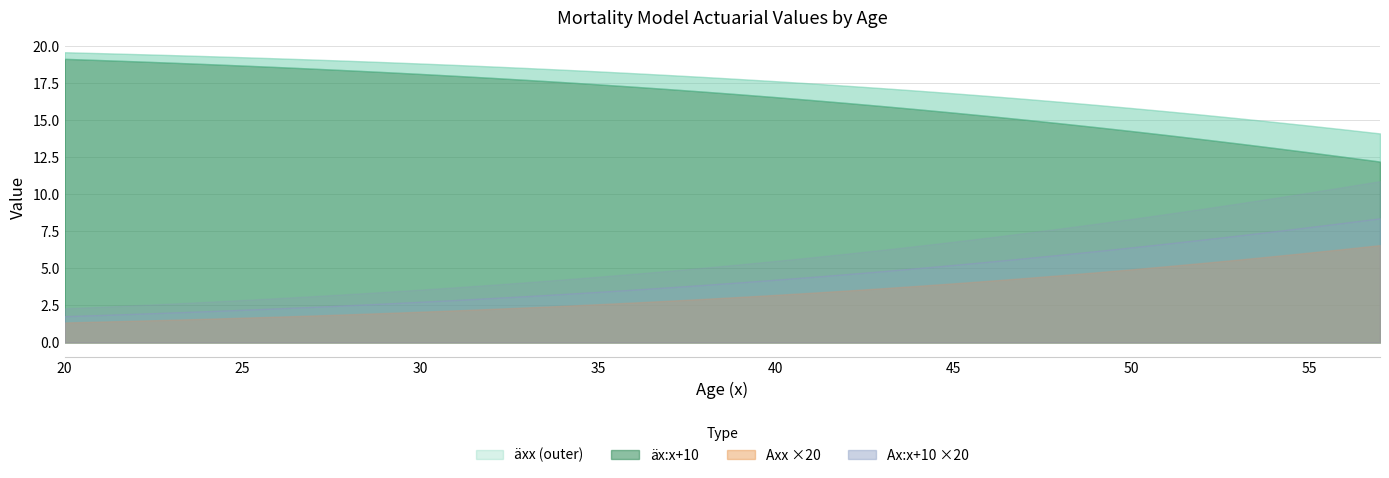

How many lines are shown in the chart?

4